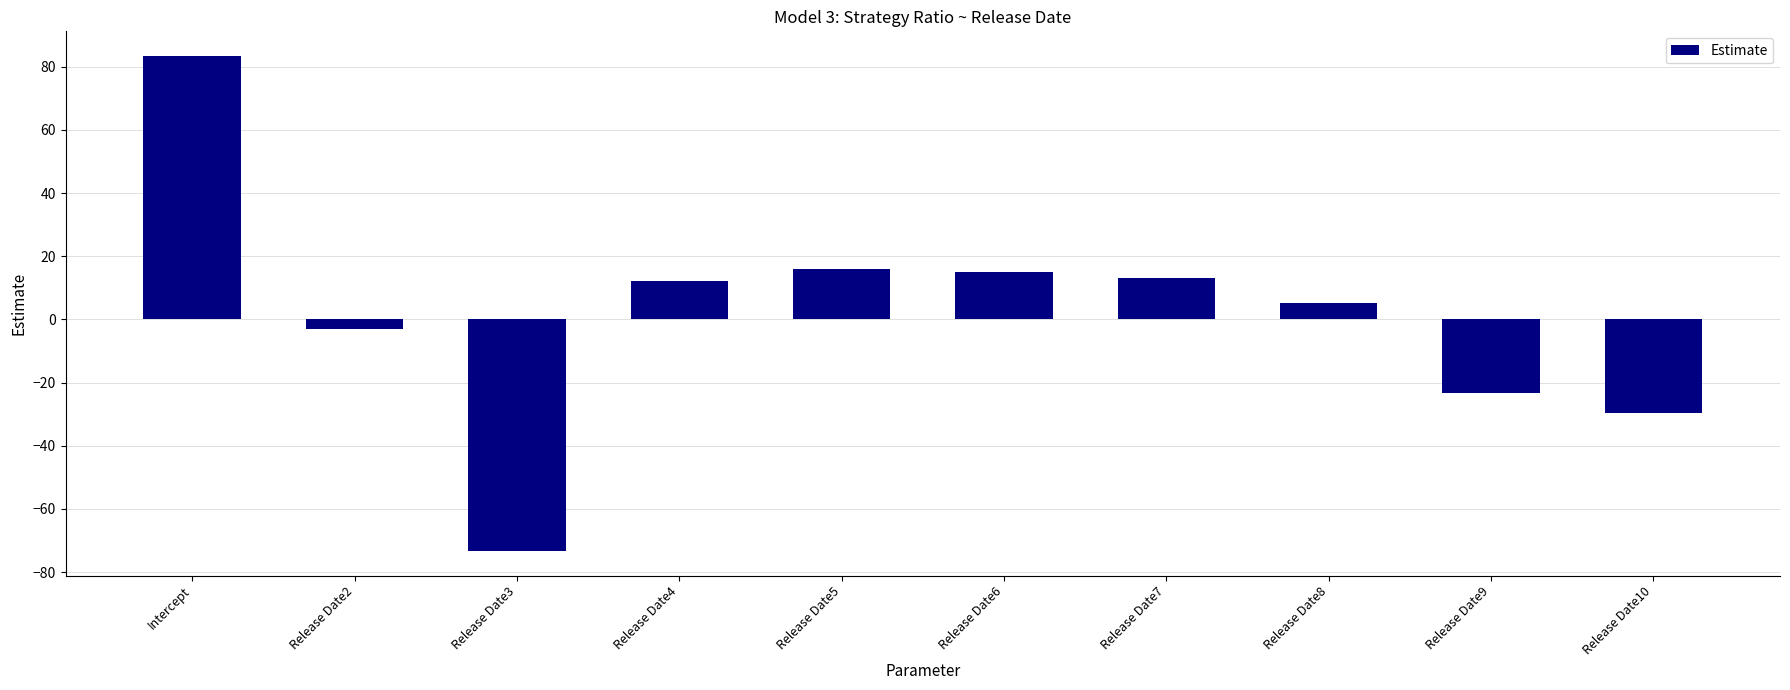

The value at Release Date8 is 5.2. True or false?

True